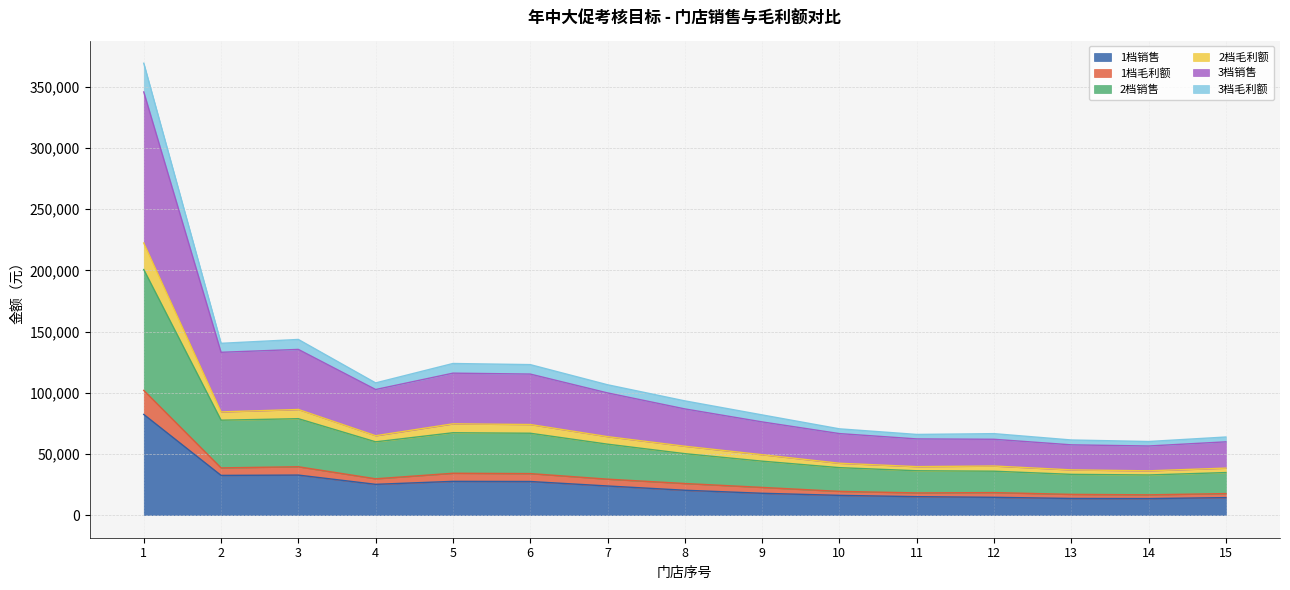

True or false: 2档销售 and 1档毛利额 cross at least once.

False